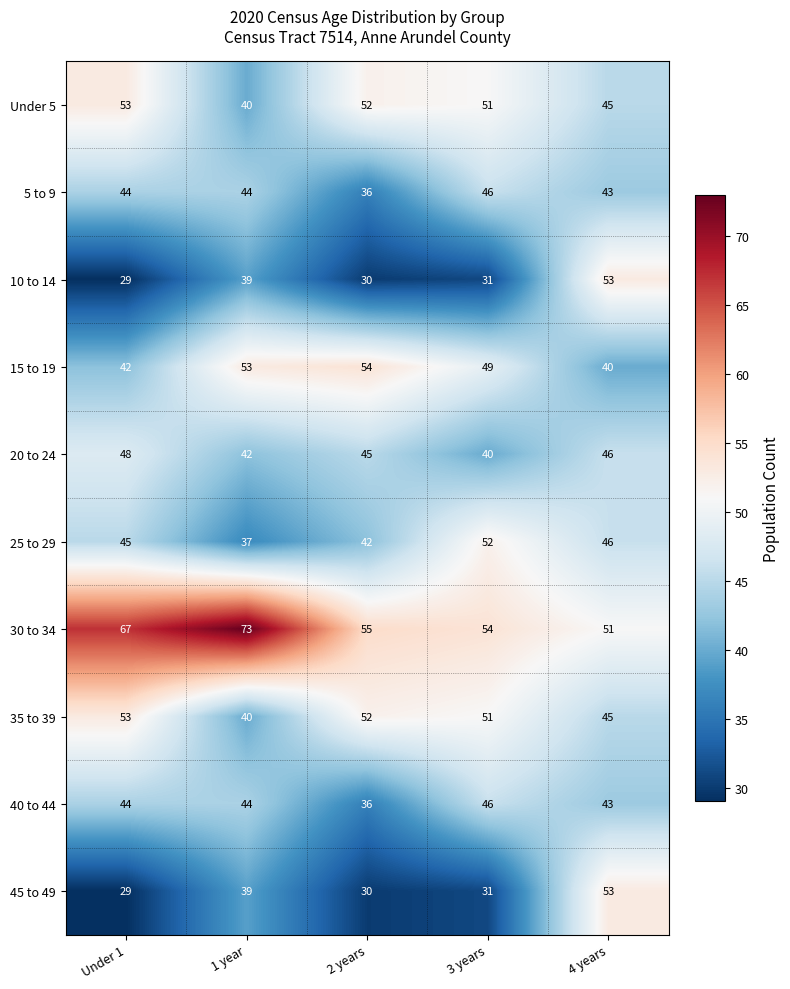

At how many categories does at least one series exceed 46?

5